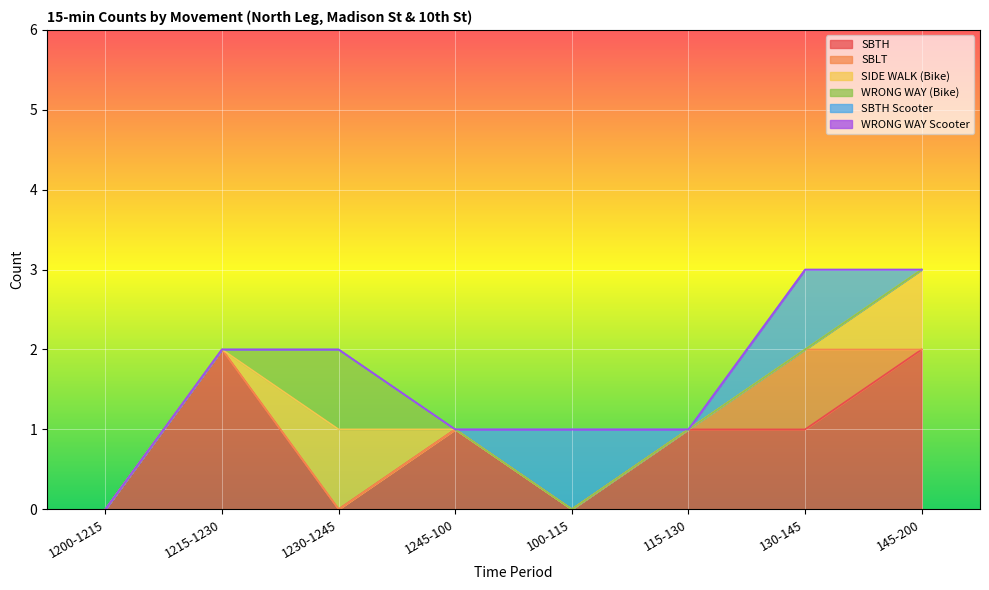

Reading left to right, list all the values displayed in this chart.

SBTH: 1200-1215=0	1215-1230=2	1230-1245=0	1245-100=1	100-115=0	115-130=1	130-145=1	145-200=2
SBLT: 1200-1215=0	1215-1230=0	1230-1245=0	1245-100=0	100-115=0	115-130=0	130-145=1	145-200=0
SIDE WALK (Bike): 1200-1215=0	1215-1230=0	1230-1245=1	1245-100=0	100-115=0	115-130=0	130-145=0	145-200=1
WRONG WAY (Bike): 1200-1215=0	1215-1230=0	1230-1245=1	1245-100=0	100-115=0	115-130=0	130-145=0	145-200=0
SBTH Scooter: 1200-1215=0	1215-1230=0	1230-1245=0	1245-100=0	100-115=1	115-130=0	130-145=1	145-200=0
WRONG WAY Scooter: 1200-1215=0	1215-1230=0	1230-1245=0	1245-100=0	100-115=0	115-130=0	130-145=0	145-200=0